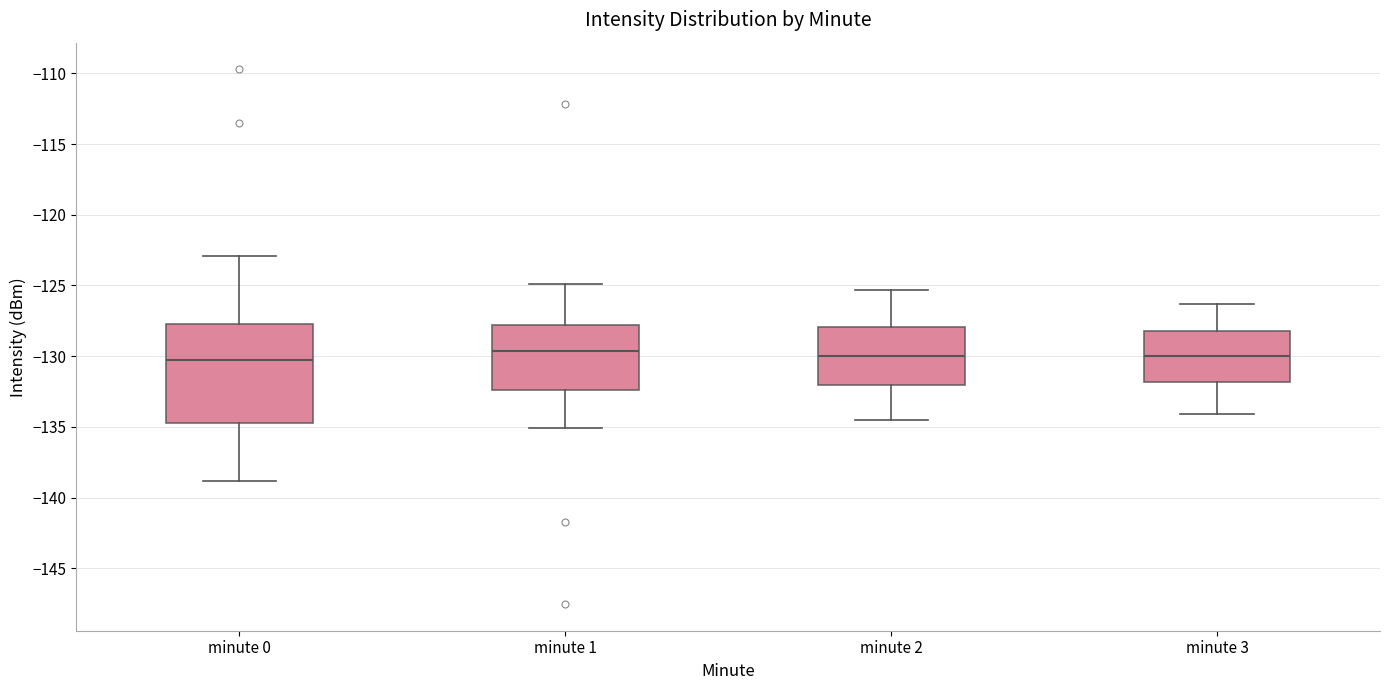

Which box is the tallest, from its lower edge to its upper edge?

minute 0